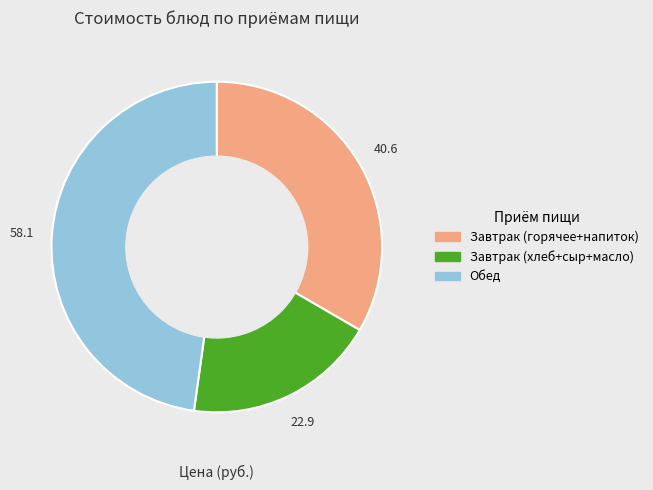

Rank the categories by value from highest to lowest.

Обед, Завтрак (горячее+напиток), Завтрак (хлеб+сыр+масло)